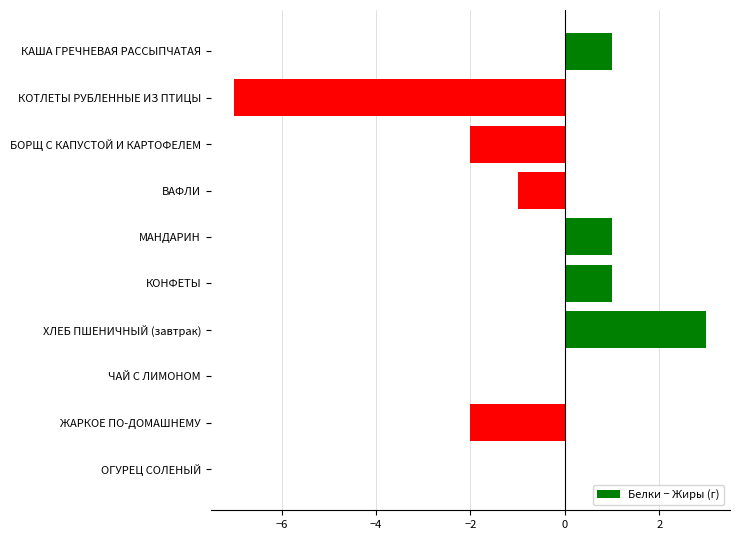

What is the sum of the values at КАША ГРЕЧНЕВАЯ РАССЫПЧАТАЯ and КОТЛЕТЫ РУБЛЕННЫЕ ИЗ ПТИЦЫ?

-6